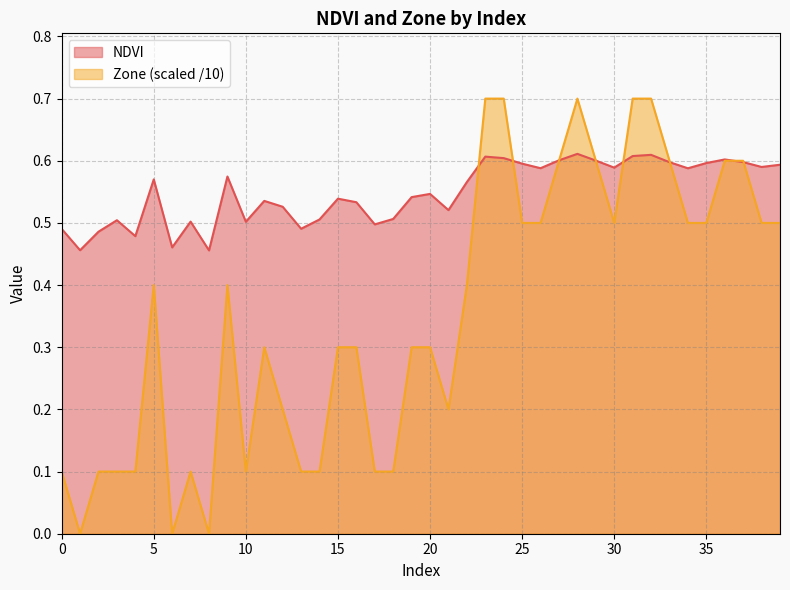

List the labels in order of NDVI value, smallest first.

8, 1, 6, 4, 2, 0, 13, 17, 10, 7, 3, 14, 18, 21, 12, 16, 11, 15, 19, 20, 22, 5, 9, 34, 26, 30, 38, 39, 25, 35, 33, 37, 29, 27, 36, 24, 23, 31, 32, 28